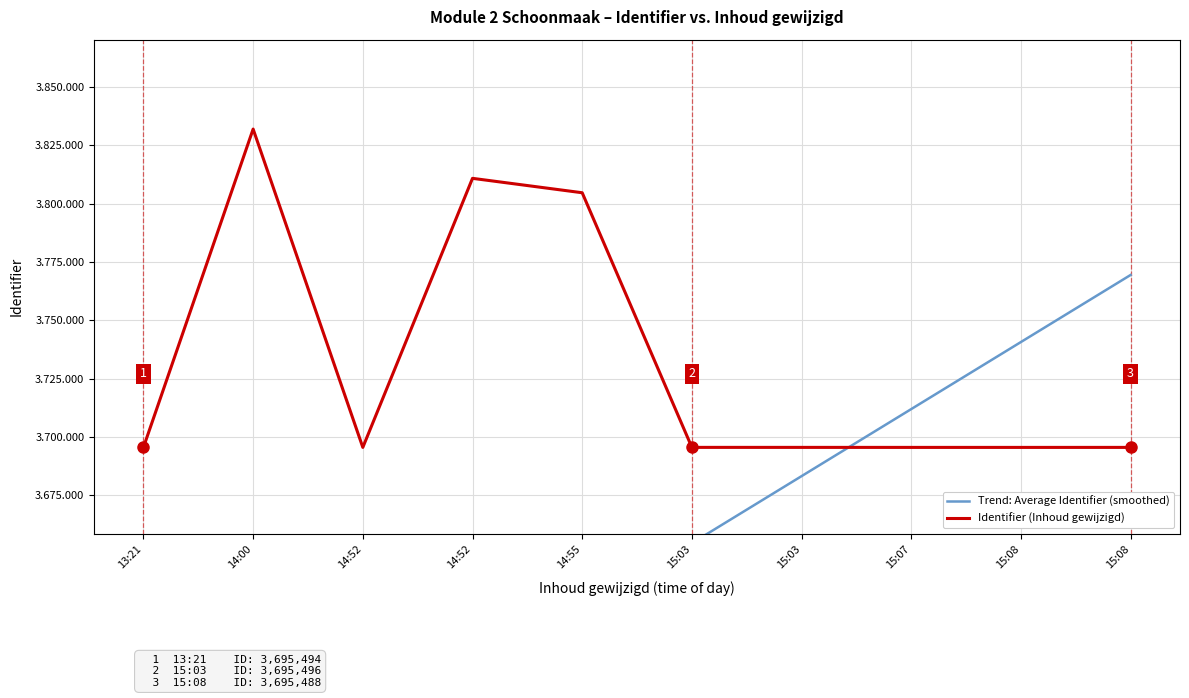

List the labels in order of Identifier (Inhoud gewijzigd) value, smallest first.

15:08, 15:07, 15:08, 14:52, 15:03, 13:21, 15:03, 14:55, 14:52, 14:00